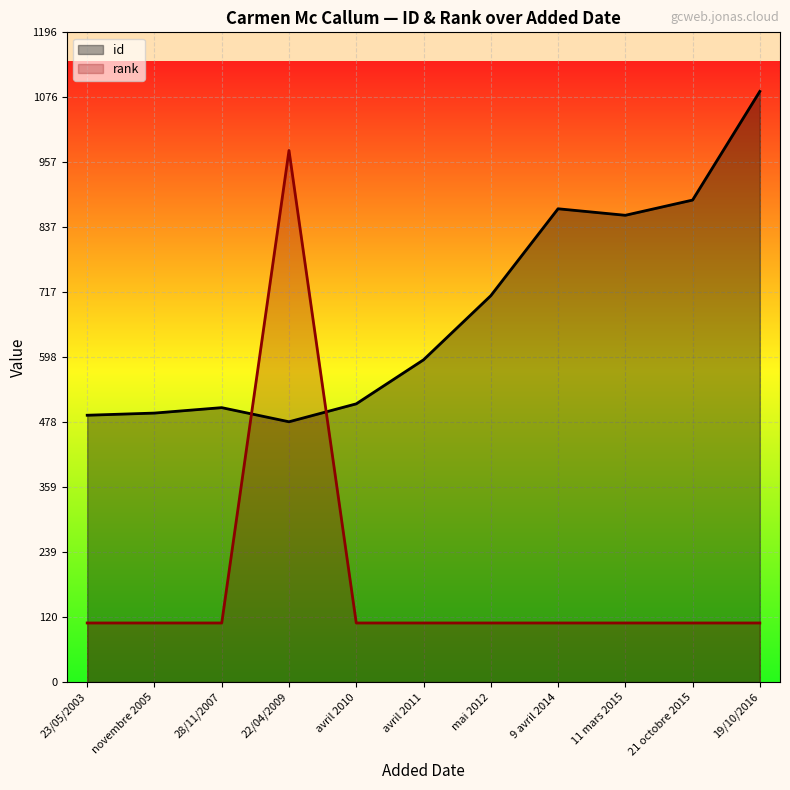

Is it true that rank equals 69.9 at avril 2011?

False